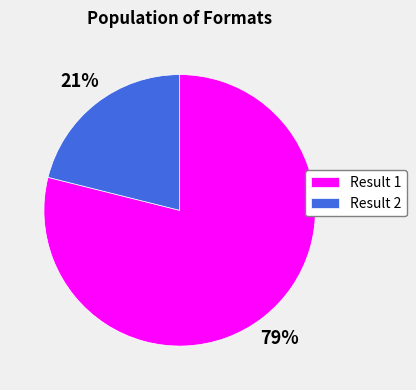

Count the number of slices in the pie.

2